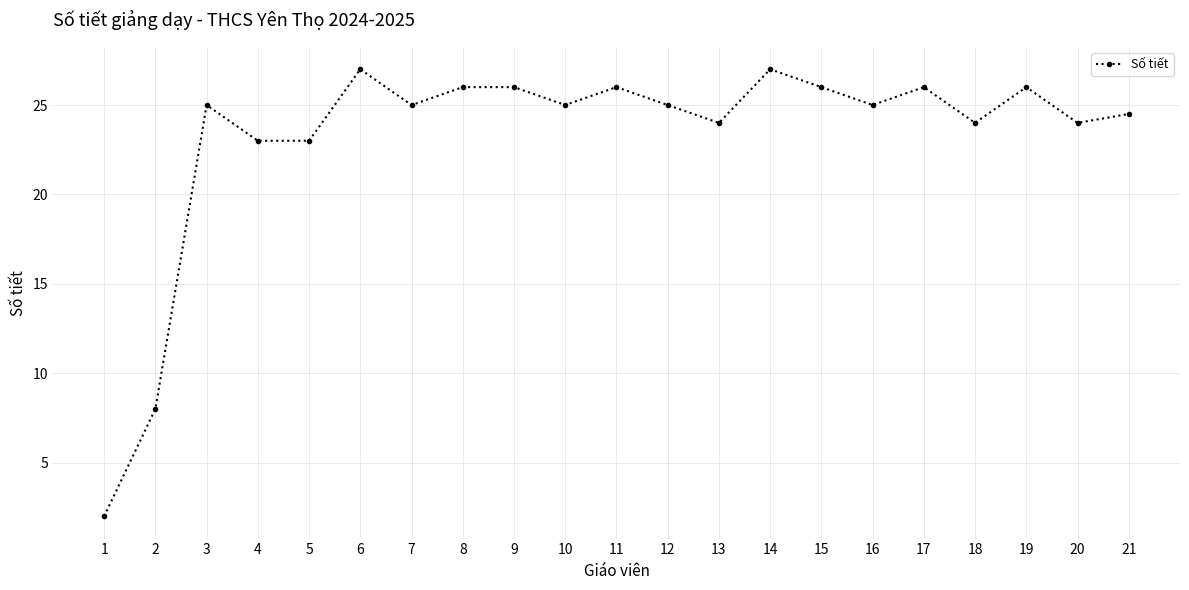

Which has a higher value, 10 or 17?

17